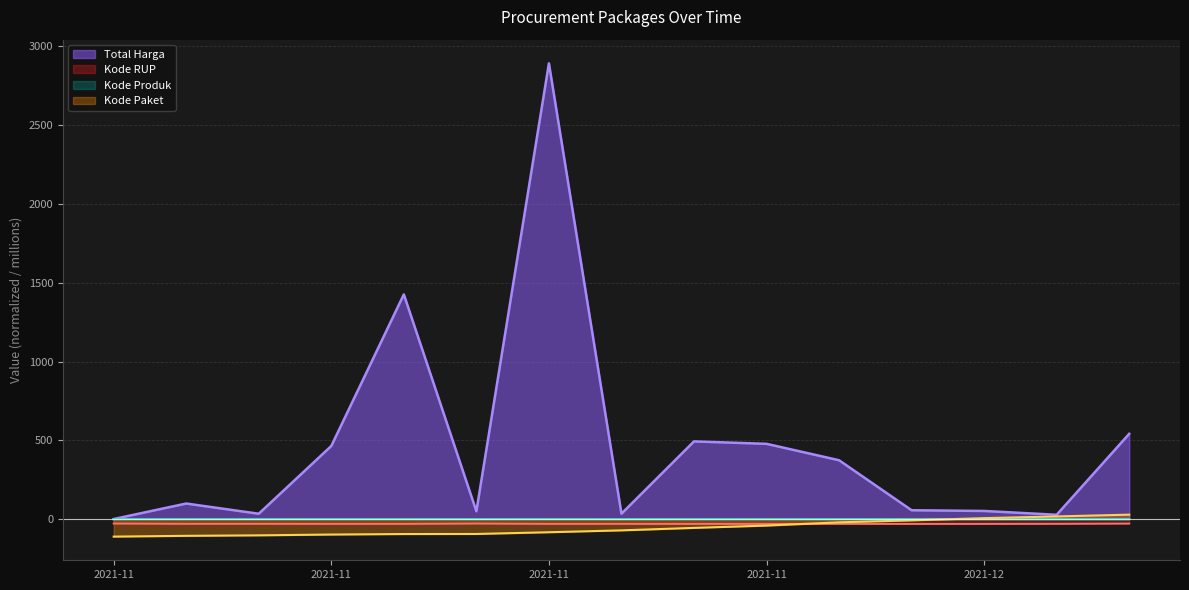

Reading left to right, transcribe all the data shown in this chart.

Total Harga: 0.3	98.8	34.0	464.0	1425.9	49.7	2892.1	34.3	493.0	477.6	373.4	56.2	51.6	27.4	541.1
Kode Paket: -111.2	-106.2	-103.2	-98.0	-94.9	-94.4	-83.4	-71.6	-55.9	-41.2	-20.6	-8.1	6.1	16.8	28.1
Kode Produk: 0.1	0.1	0.1	0.1	0.1	-0.1	0.1	-0.1	0.1	0.1	-0.1	-0.1	-0.1	-0.1	-0.1
Kode RUP: -28.2	-30.1	-30.1	-30.4	-30.4	-28.2	-30.5	-30.4	-30.6	-30.7	-30.4	-30.7	-30.5	-30.1	-28.5